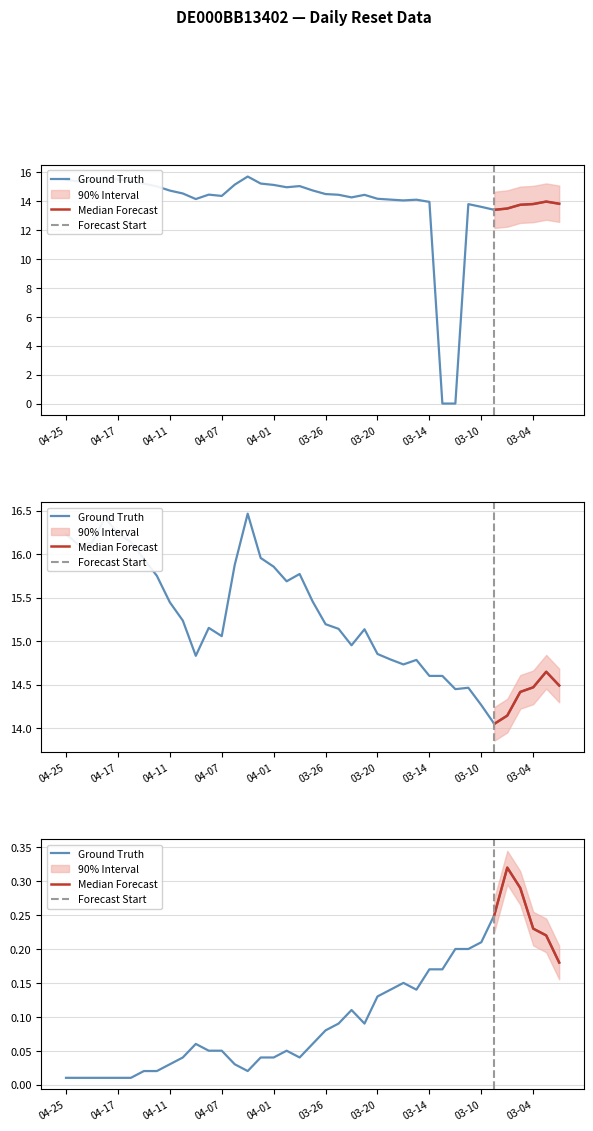

The value of col_2 at 6 is 0.0. True or false?

True